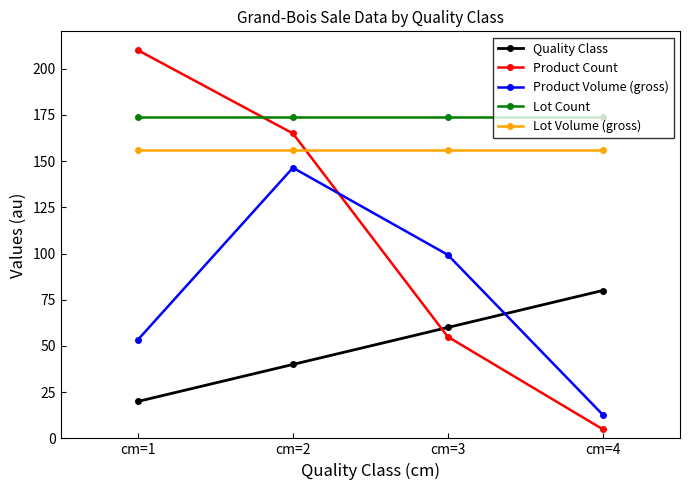

What is the sum of all Product Count values?

435.0